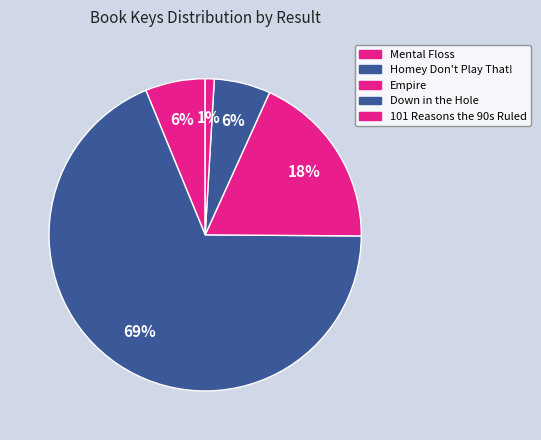

How many segments does this pie chart have?

5